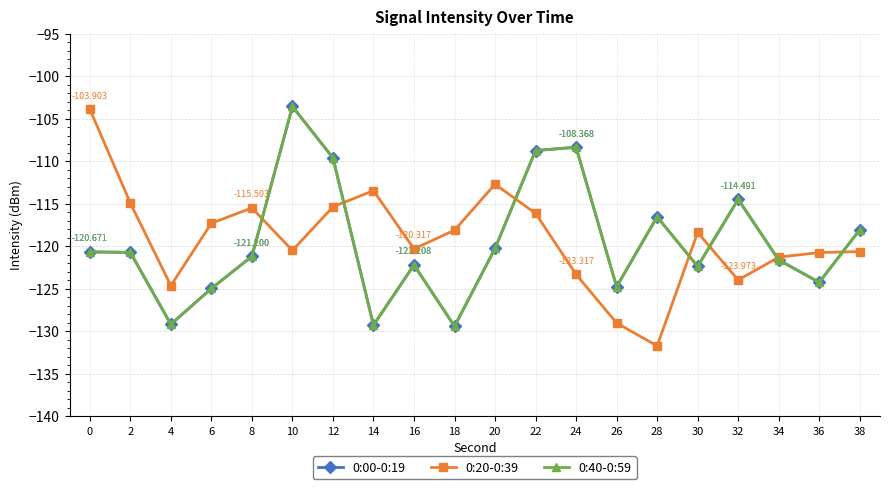

Between 16 and 4, which is larger?

16